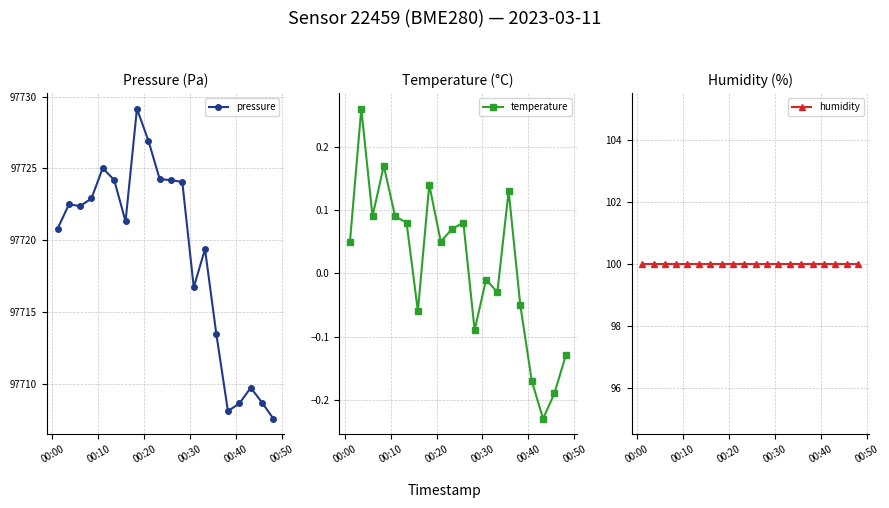

How many series are shown in this chart?

3